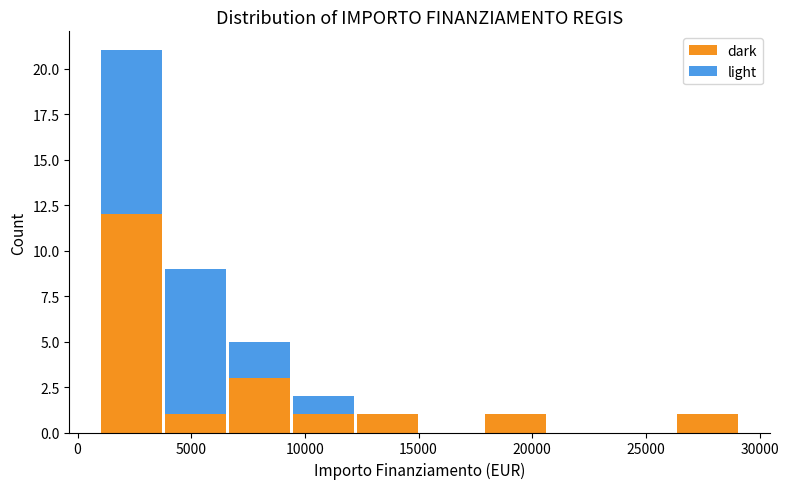

What is the total height of the stacked bar covering 26500 to 29000 on the x-axis? Neither the bar edges nor the heights are printed on the chart, so give them approximately, as read against the axes.

1